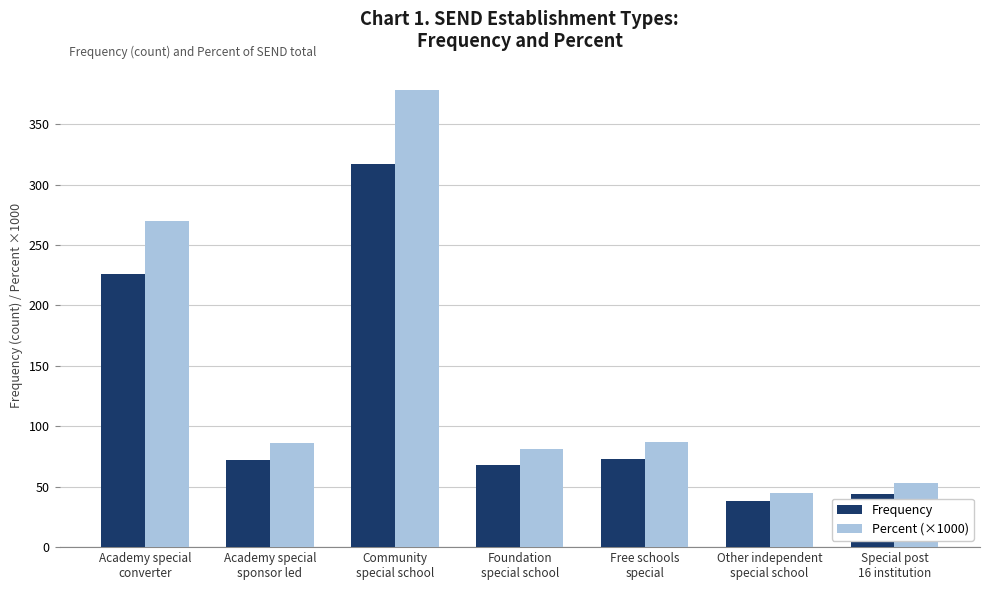

What is the spread (max minus min) of values at Academy special
sponsor led?

14